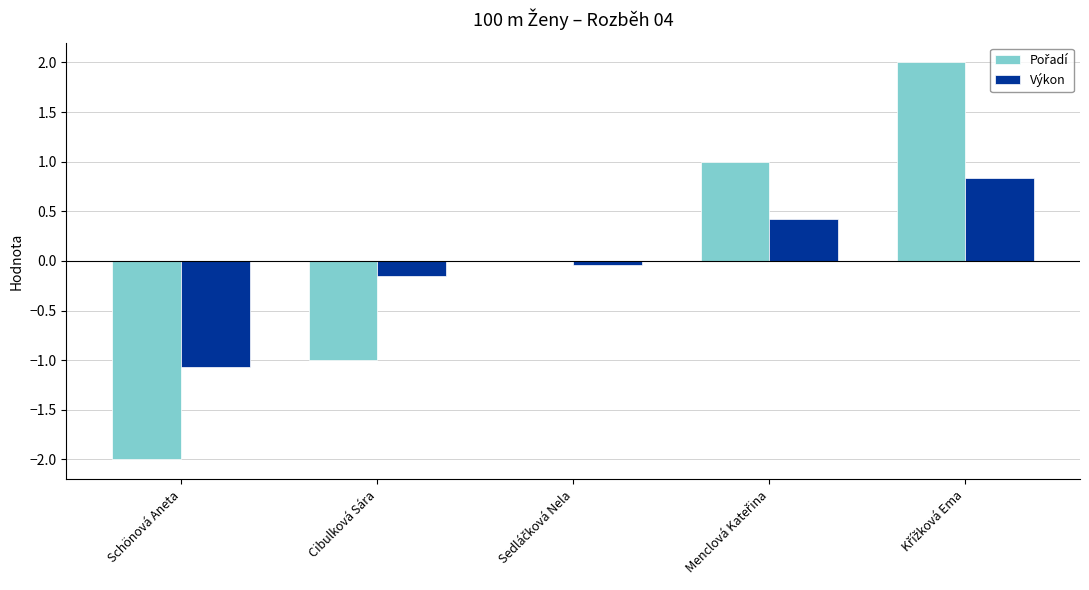

What is the sum of the Výkon values at Schönová Aneta and Cibulková Sára?

-1.2